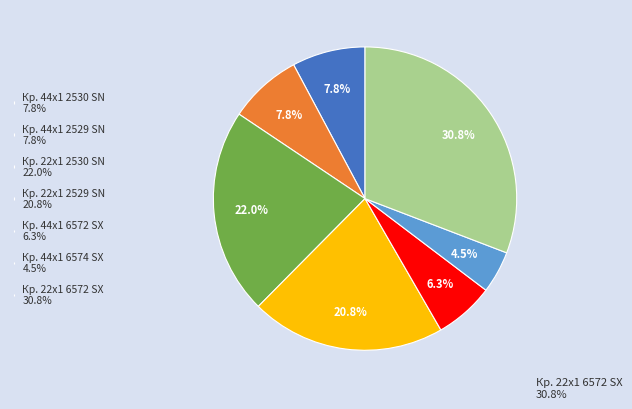

Do Кр. 44x1 2529 SN 7.8% and Кр. 44x1 6572 SX 6.3% together represent more than half of the pie?

No